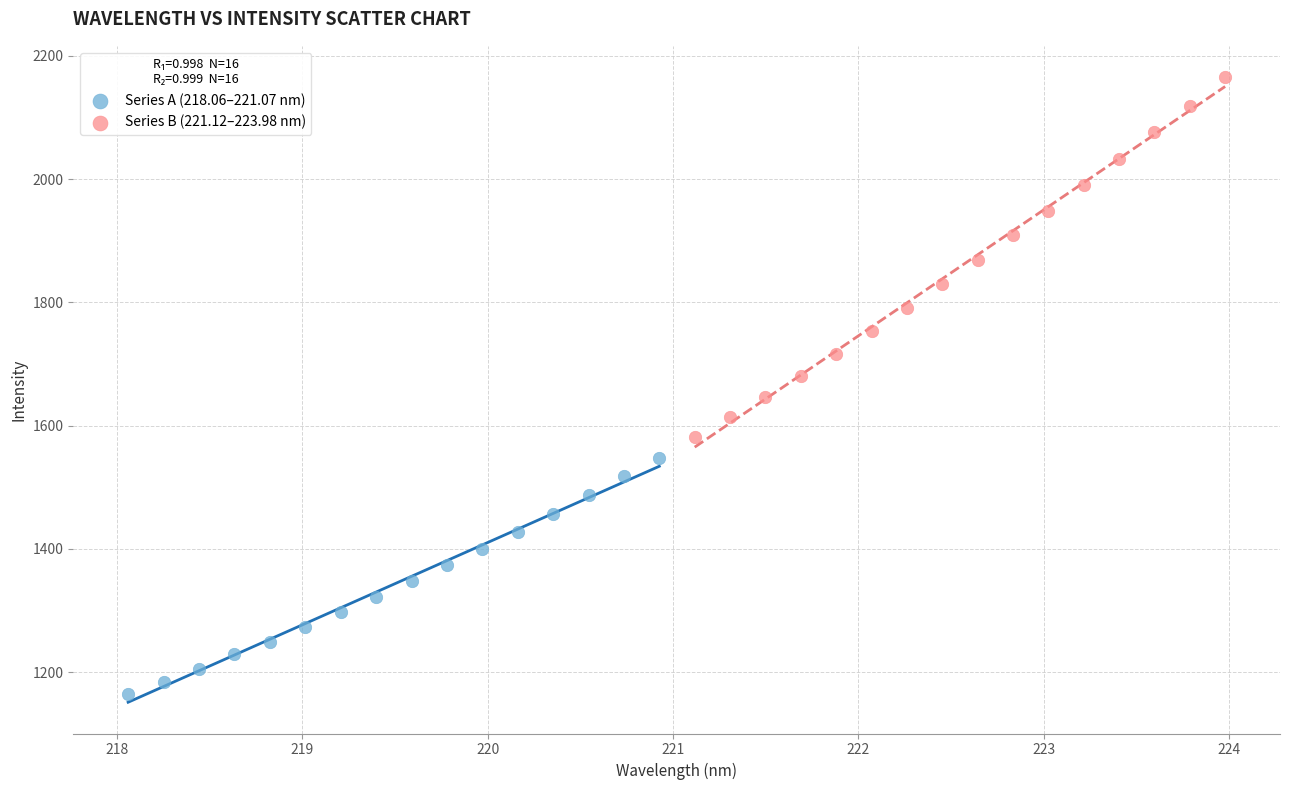

Which series has the largest Y range (max minus min)?

Series B (221.12–223.98 nm)